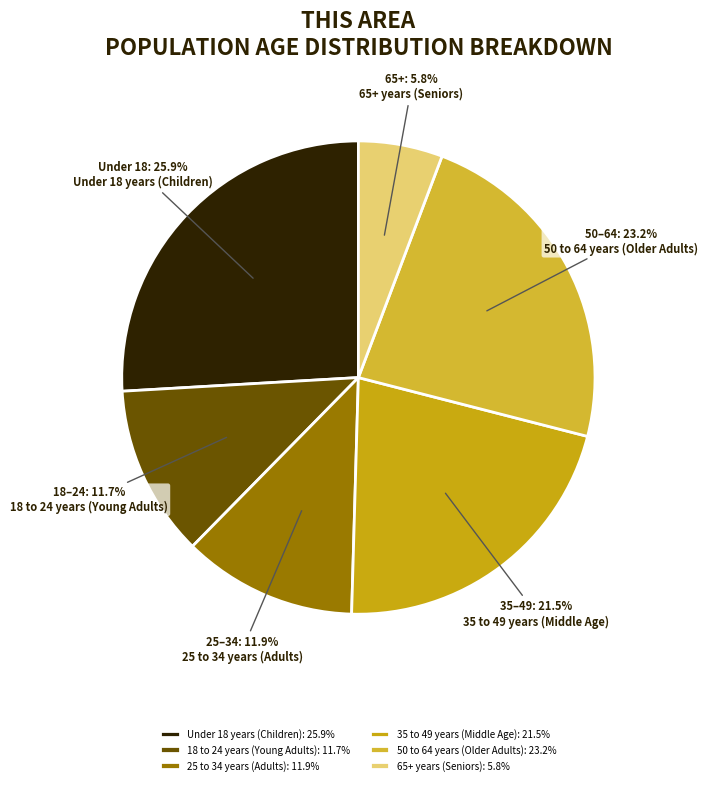

To the nearest percent, what is the difference between the largest and smallest slice percentages?

20%